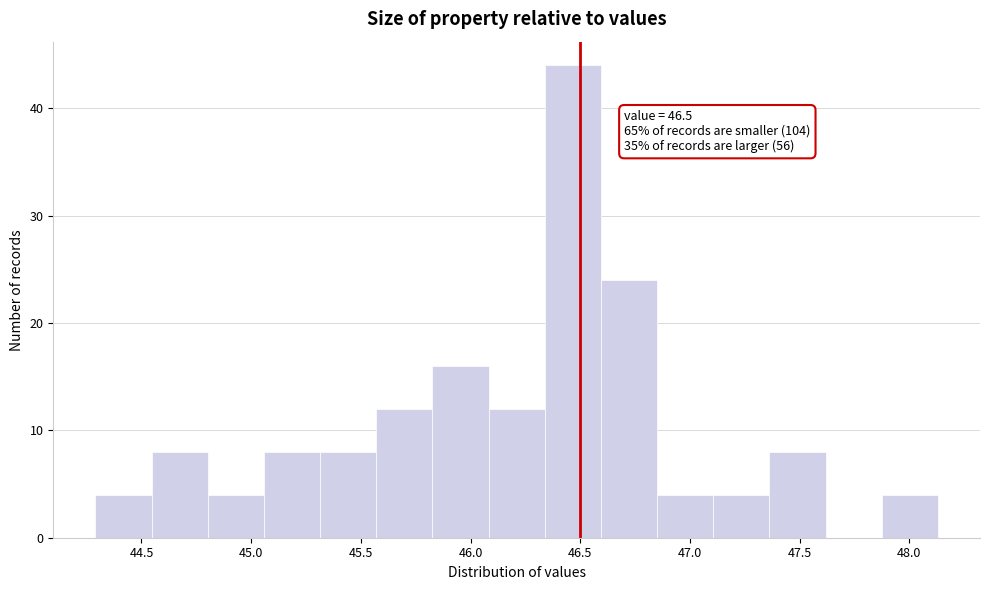

Over which range of the x-axis is the bar tallest?

46.35 to 46.60